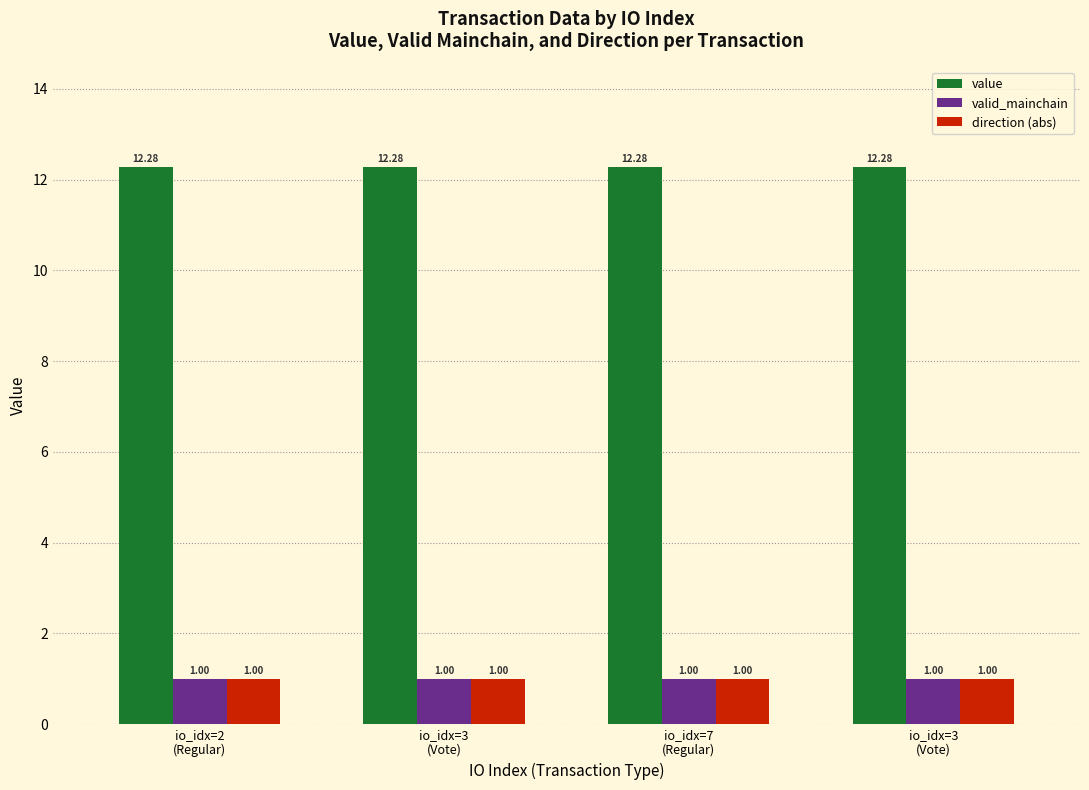

The value series shows 6.4 at io_idx=7
(Regular). True or false?

False